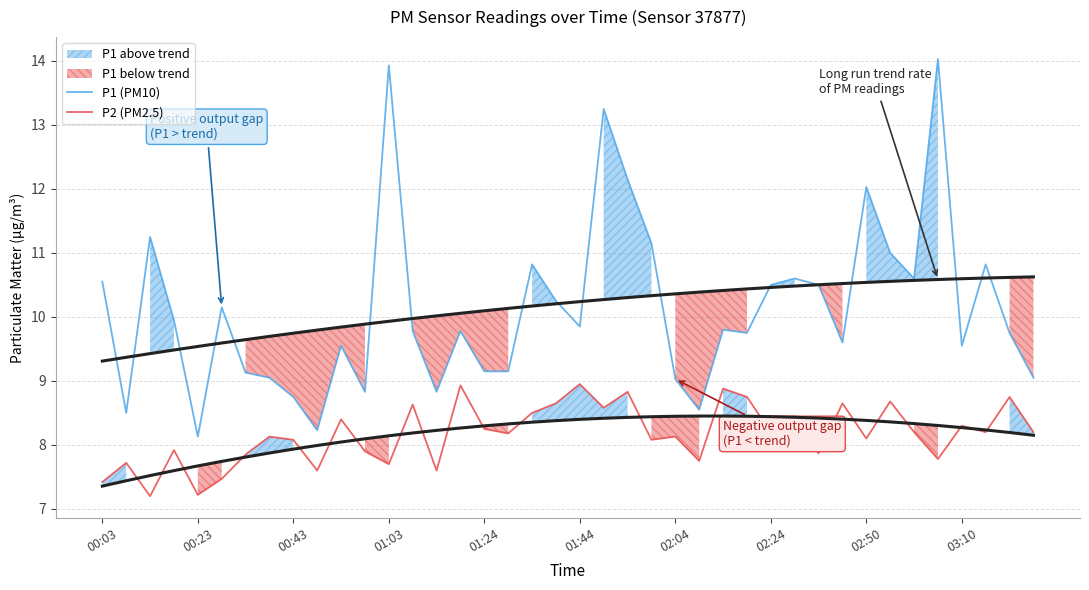

The value of P1 (PM10) at 03:10 is 3.2. True or false?

False